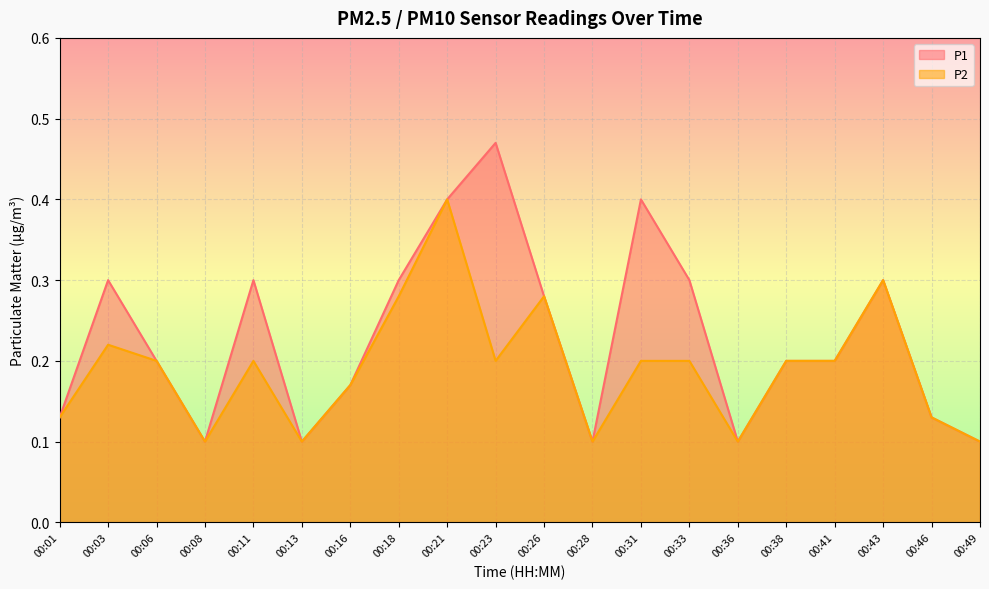

Reading left to right, transcribe all the data shown in this chart.

P1: 00:01=0.1	00:03=0.3	00:06=0.2	00:08=0.1	00:11=0.3	00:13=0.1	00:16=0.2	00:18=0.3	00:21=0.4	00:23=0.5	00:26=0.3	00:28=0.1	00:31=0.4	00:33=0.3	00:36=0.1	00:38=0.2	00:41=0.2	00:43=0.3	00:46=0.1	00:49=0.1
P2: 00:01=0.1	00:03=0.2	00:06=0.2	00:08=0.1	00:11=0.2	00:13=0.1	00:16=0.2	00:18=0.3	00:21=0.4	00:23=0.2	00:26=0.3	00:28=0.1	00:31=0.2	00:33=0.2	00:36=0.1	00:38=0.2	00:41=0.2	00:43=0.3	00:46=0.1	00:49=0.1